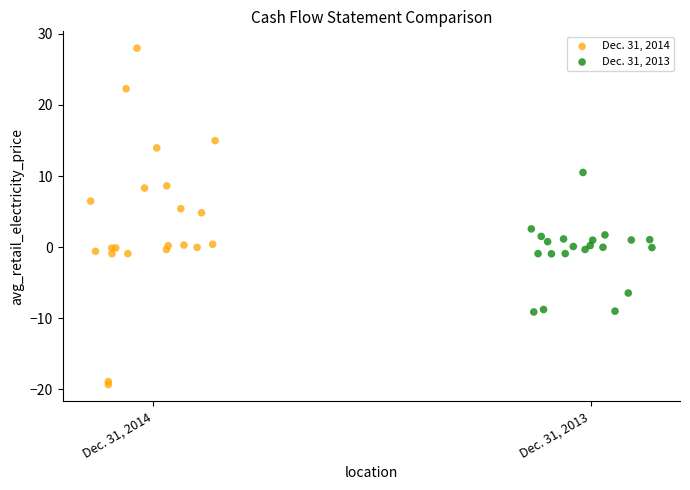

Which series contains the highest Y value?

Dec. 31, 2014